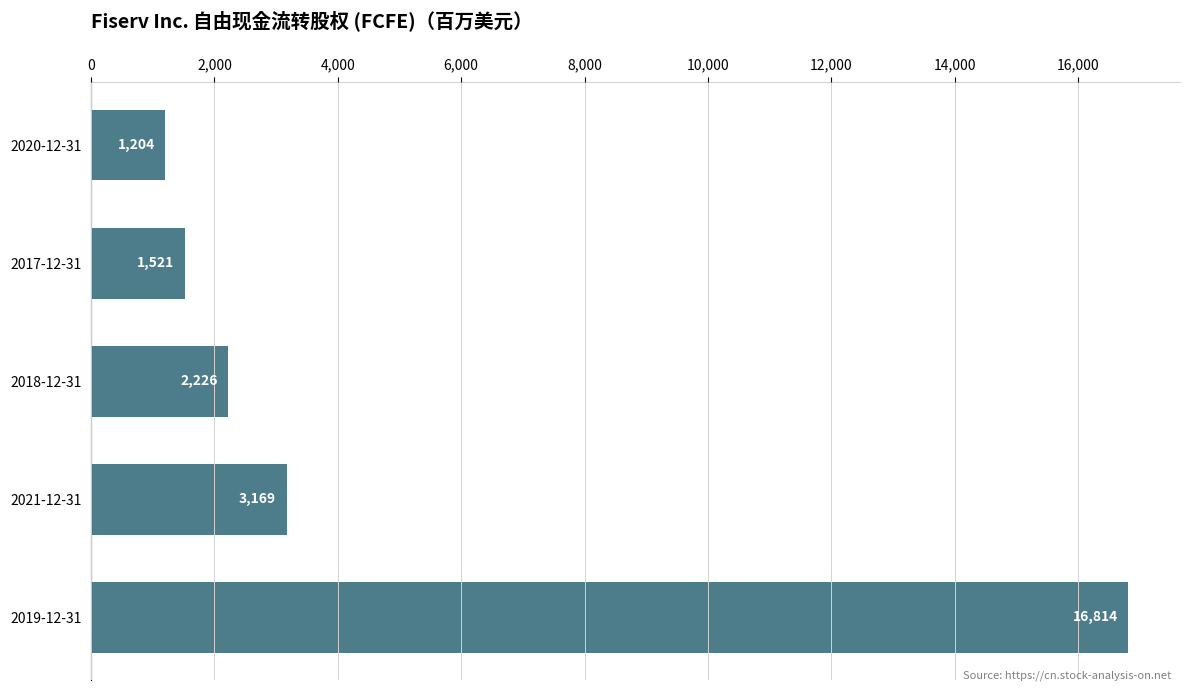

What is the minimum value shown in the chart?

1204